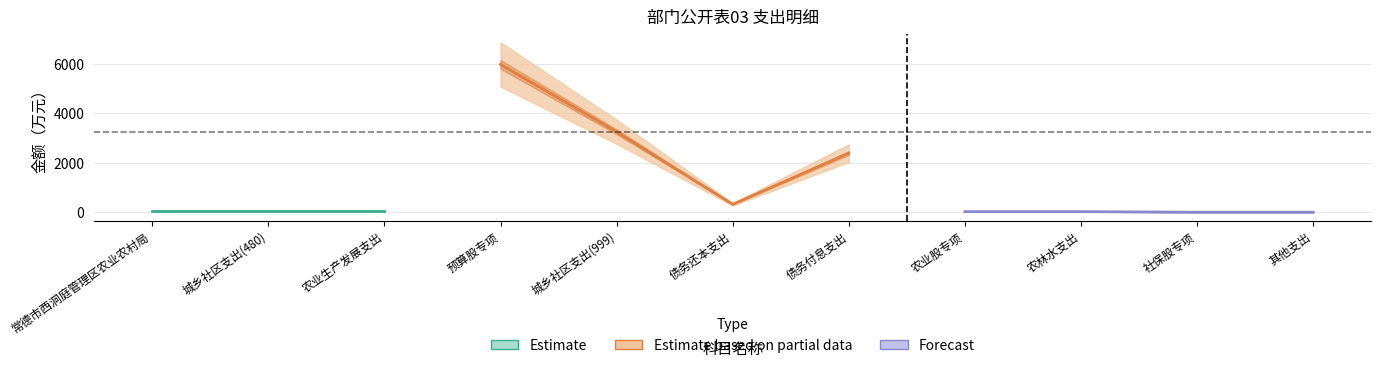

The value of 合计 at 农林水支出 is 28.9. True or false?

True